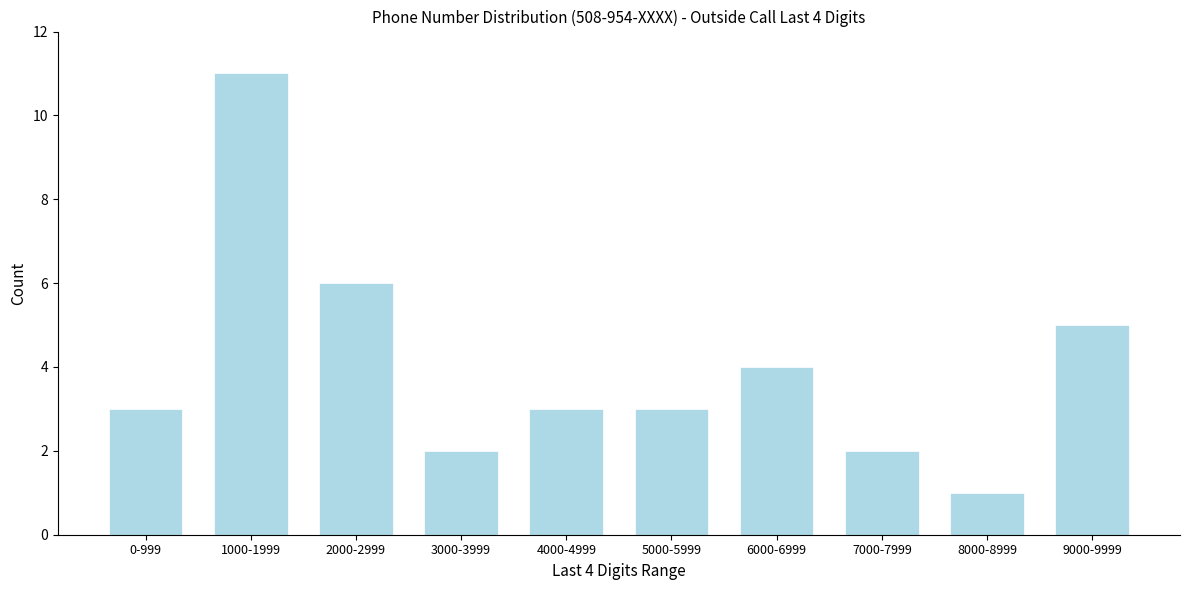

Reading left to right, list all the values displayed in this chart.

3	11	6	2	3	3	4	2	1	5